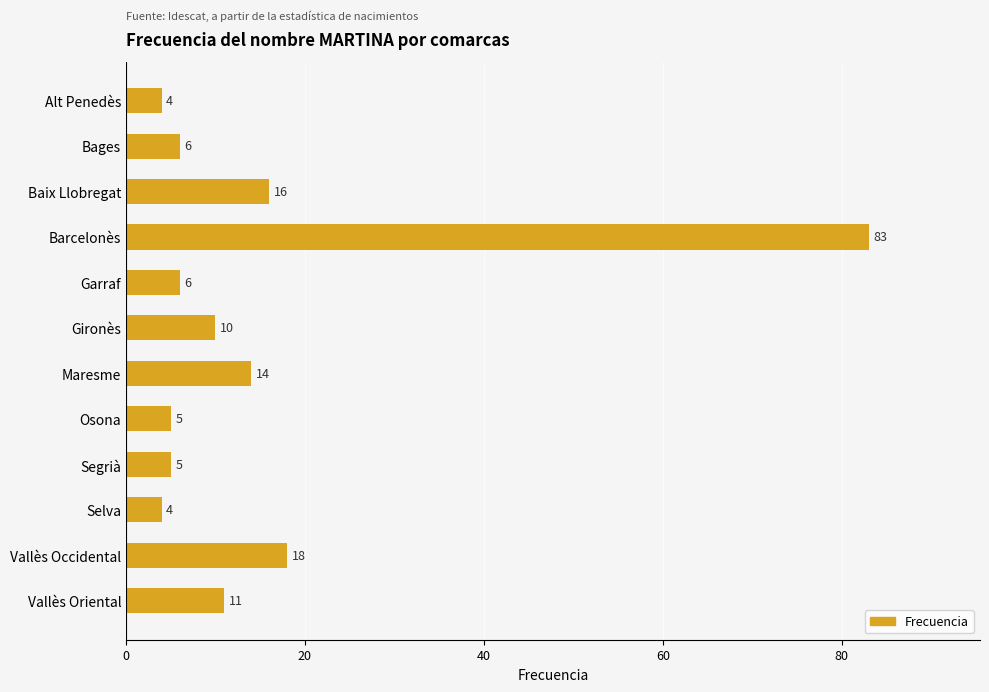

Reading bottom to top, extract all data points from this chart.

11	18	4	5	5	14	10	6	83	16	6	4